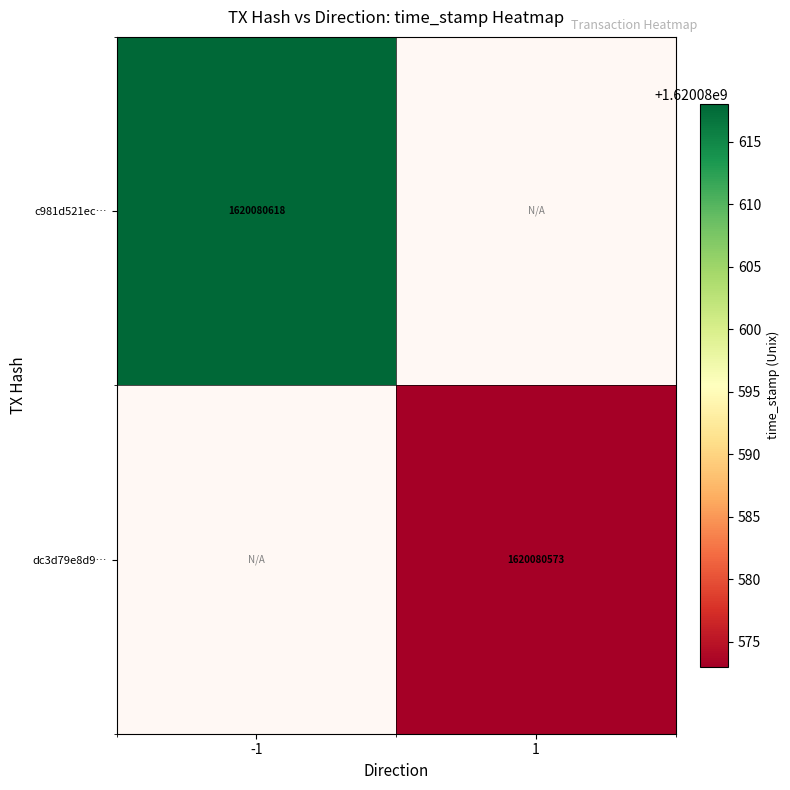

What is the sum of the dc3d79e8d9… values at -1 and 1?

1620080573